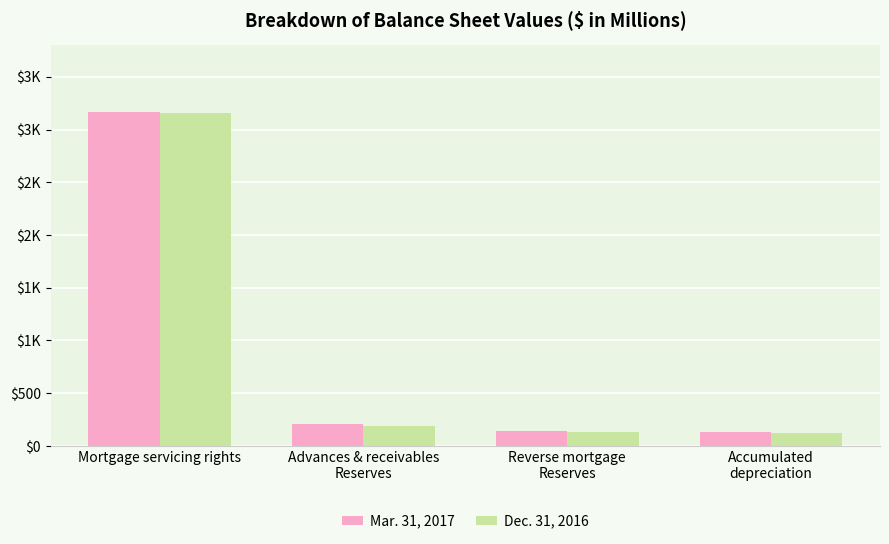

What are all the series names shown in the legend?

Mar. 31, 2017, Dec. 31, 2016